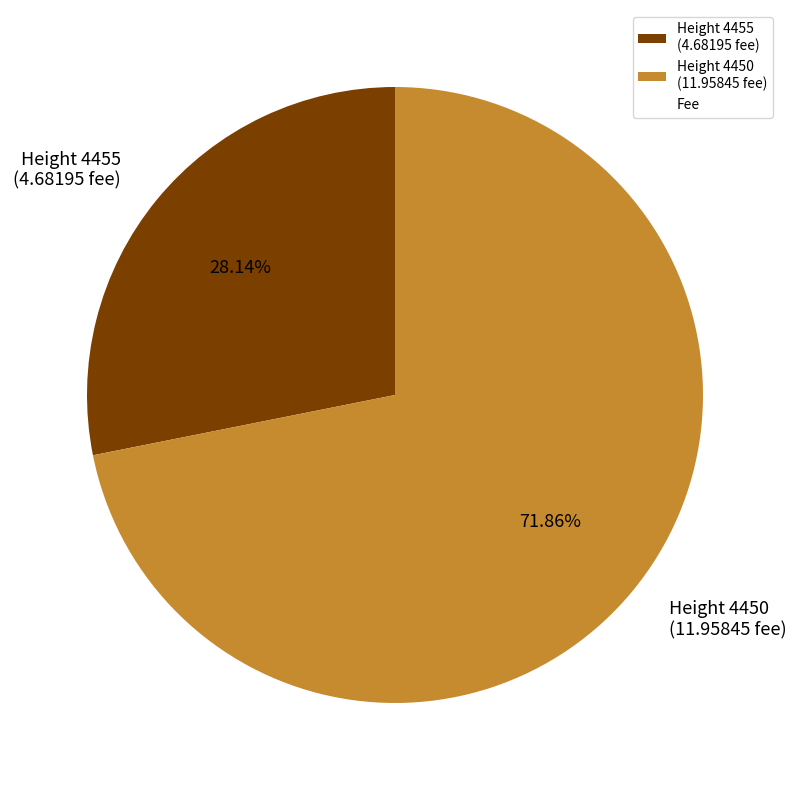

Which has a higher value, Height 4455 (4.68195 fee) or Height 4450 (11.95845 fee)?

Height 4450 (11.95845 fee)